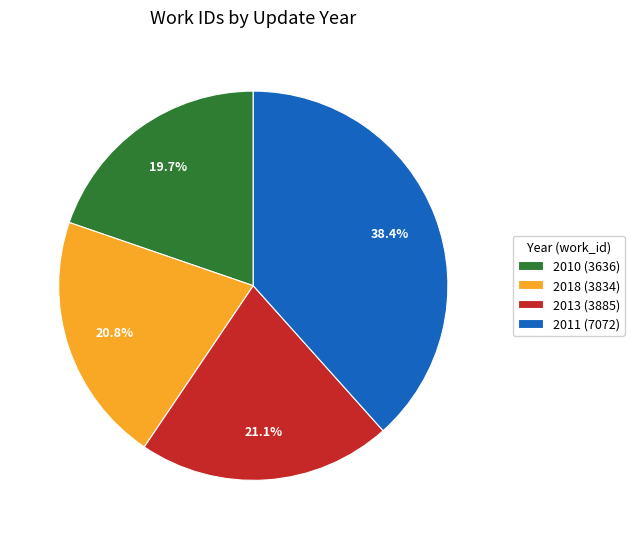

Does 2010 represent more than half of the total?

No